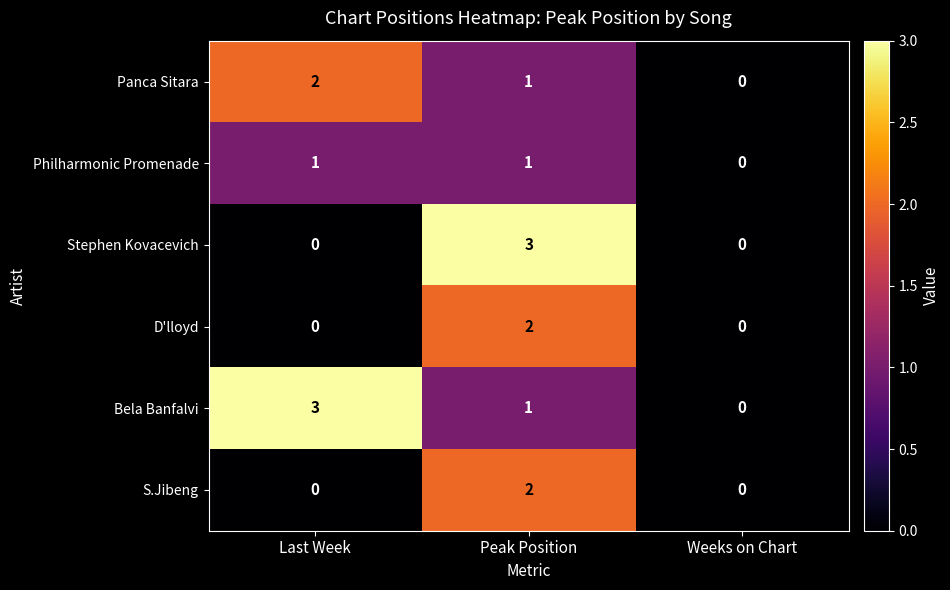

Reading left to right, what are all the values shown in this chart?

Panca Sitara: 2	1	0
Philharmonic Promenade: 1	1	0
Stephen Kovacevich: 0	3	0
D'lloyd: 0	2	0
Bela Banfalvi: 3	1	0
S.Jibeng: 0	2	0